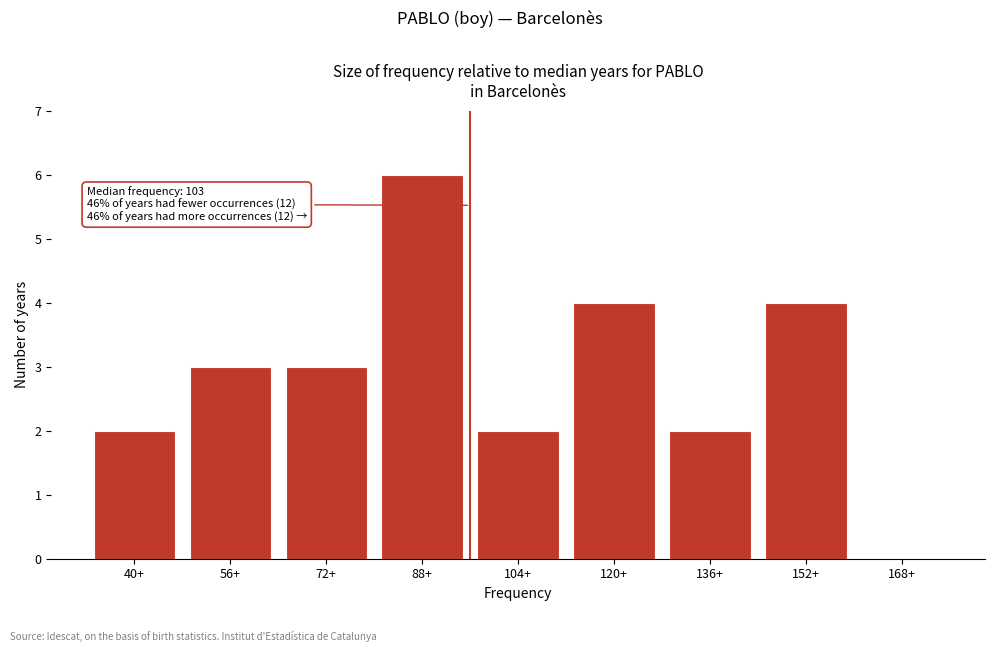

Reading left to right, list all the values displayed in this chart.

40+=2	56+=3	72+=3	88+=6	104+=2	120+=4	136+=2	152+=4	168+=0